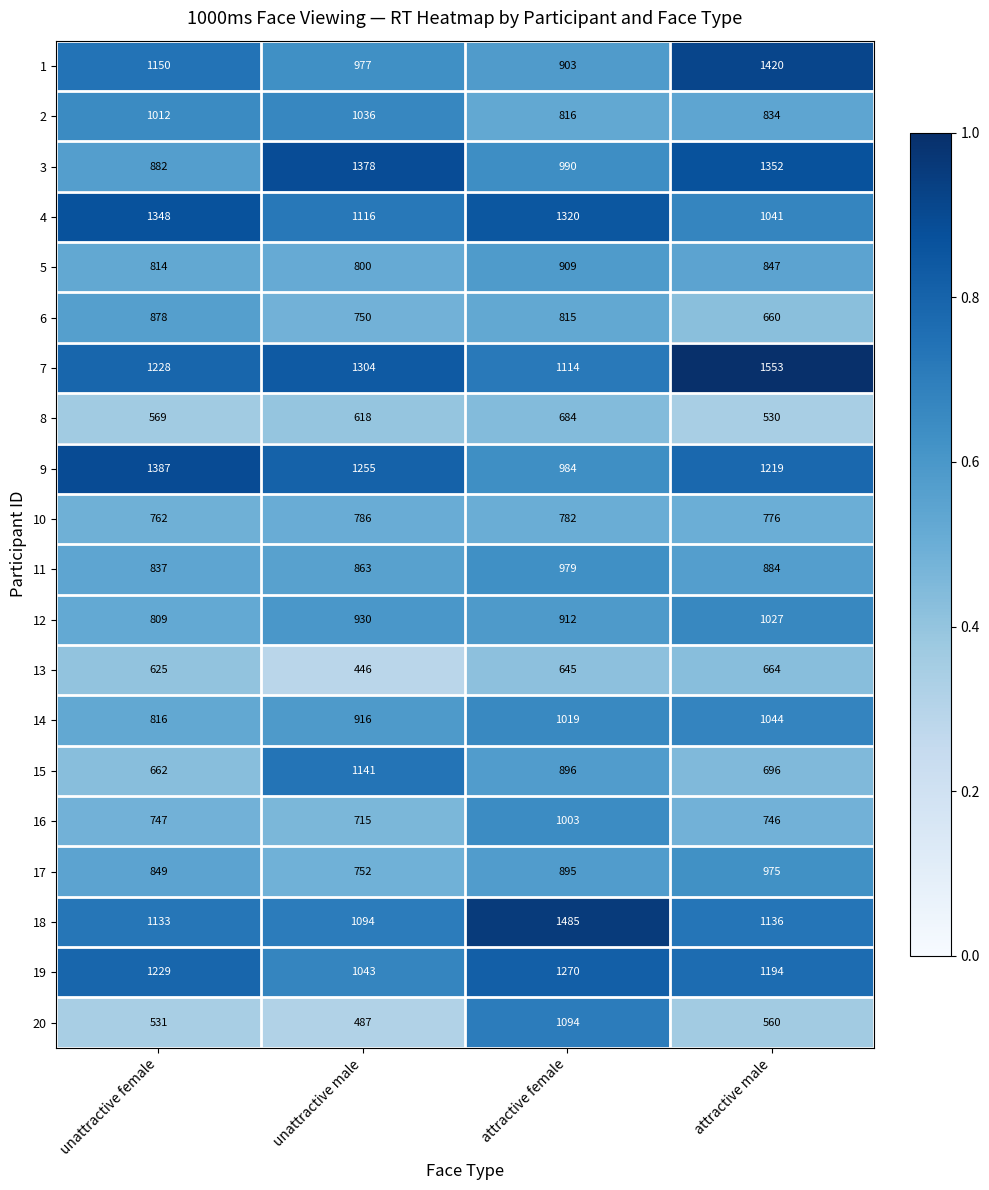

What is the spread (max minus min) of values at unattractive male?

932